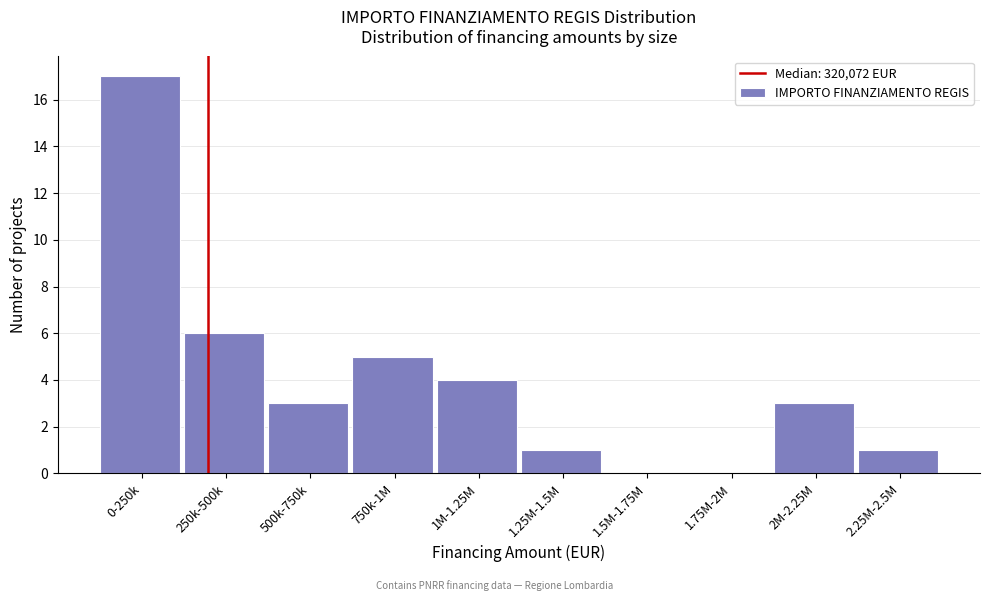

Reading left to right, what are all the values shown in this chart?

0-250k=17	250k-500k=6	500k-750k=3	750k-1M=5	1M-1.25M=4	1.25M-1.5M=1	1.5M-1.75M=0	1.75M-2M=0	2M-2.25M=3	2.25M-2.5M=1